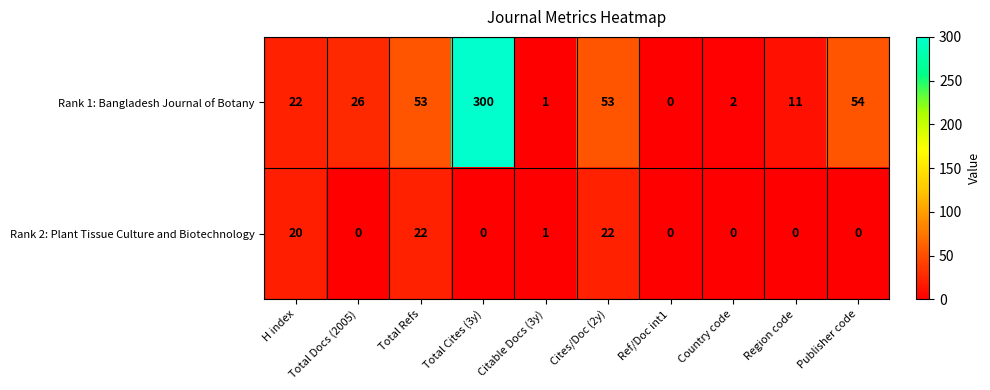

Which series changed the most between Total Cites (3y) and Region code?

Rank 1: Bangladesh Journal of Botany